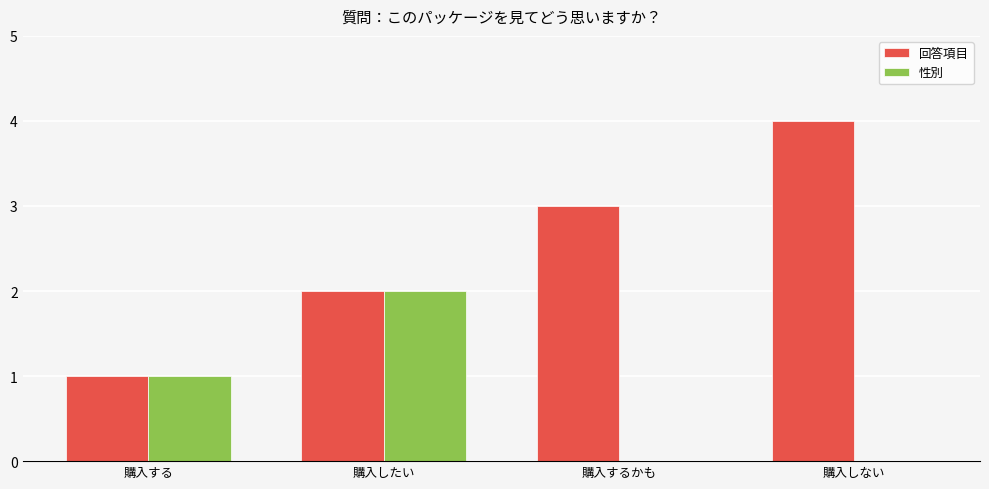

Which series changed the most between 購入する and 購入するかも?

回答項目